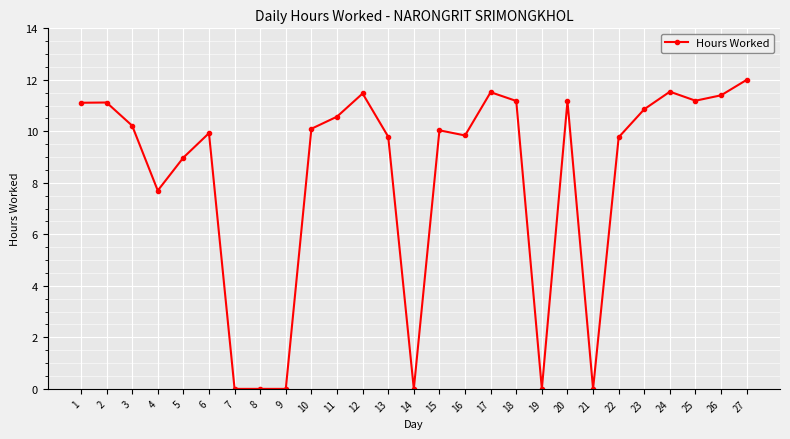

What is the difference between the values at 8 and 18?

11.2